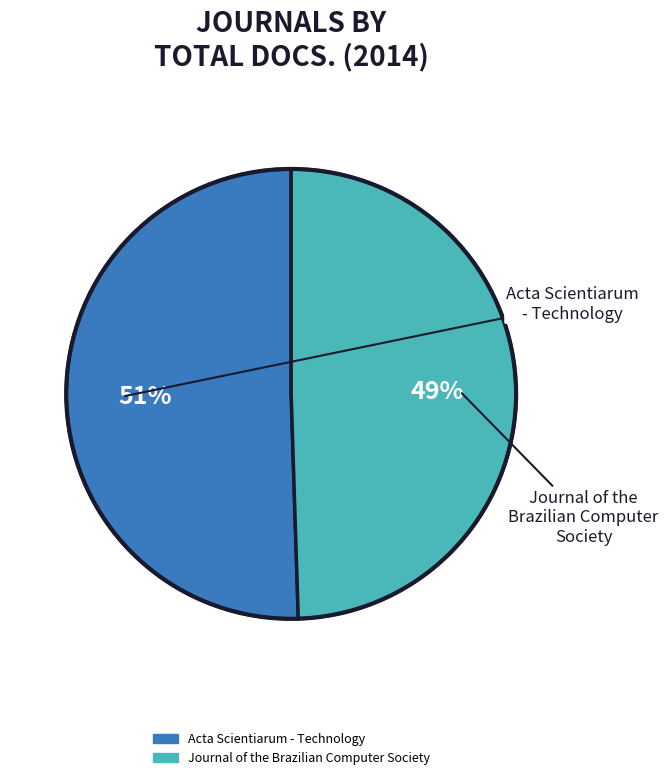

Which has a higher value, Journal of the Brazilian Computer Society or Acta Scientiarum - Technology?

Acta Scientiarum - Technology